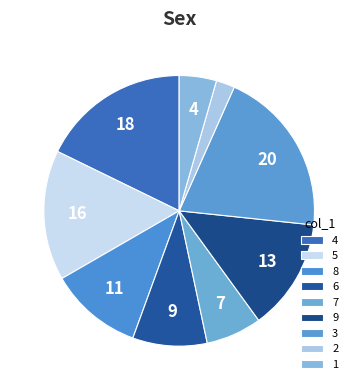

Is it true that 6 is 13% of the pie?

True